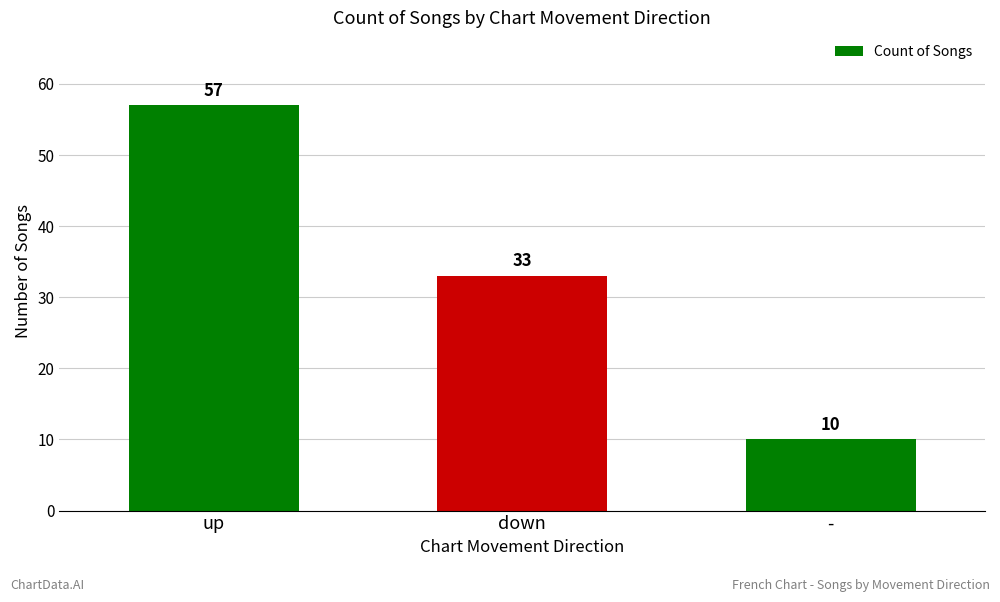

List the labels in order of value, smallest first.

-, down, up